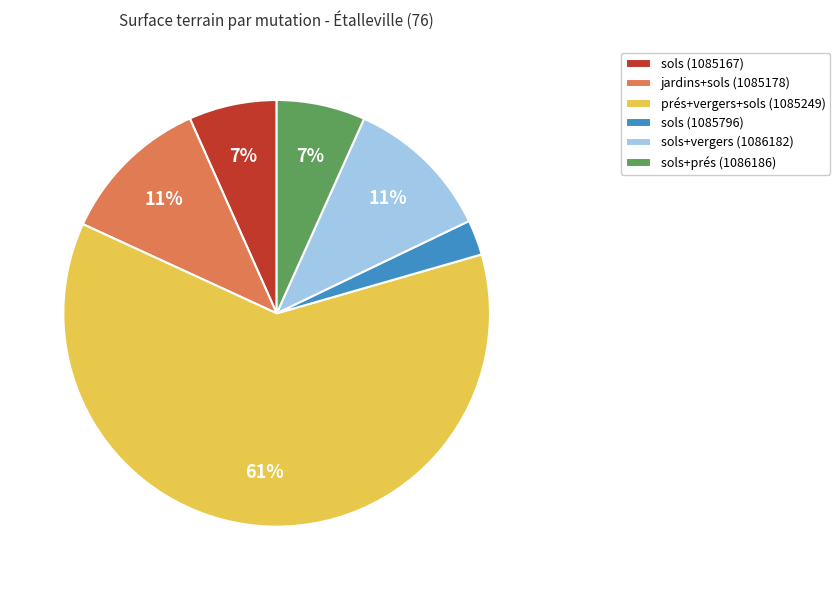

The sols+vergers (1086182) slice represents 23% of the pie. True or false?

False